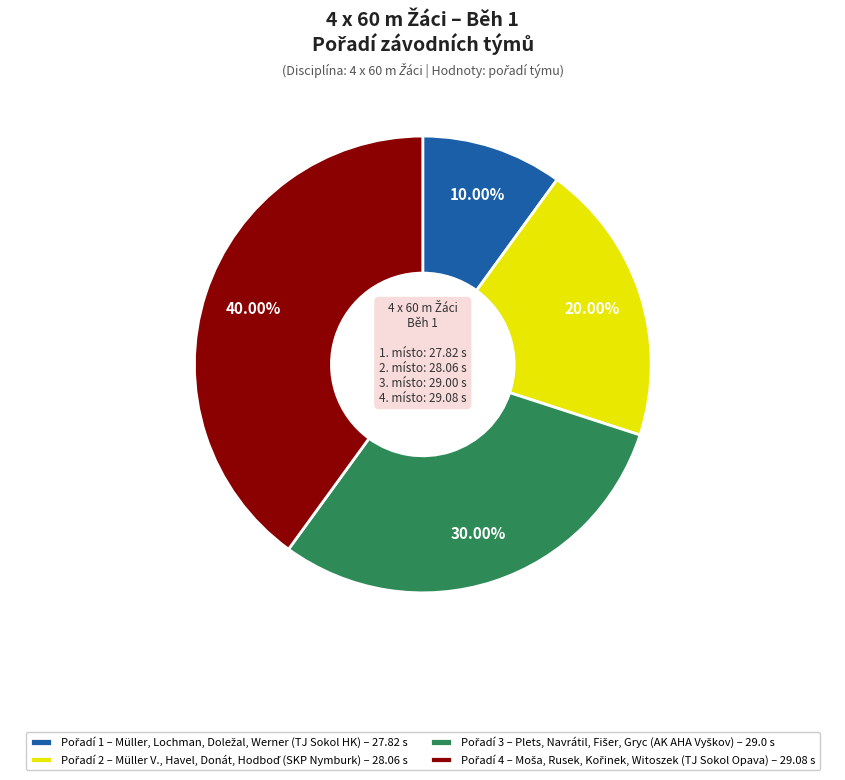

Is there any slice that represents more than half of the pie?

No